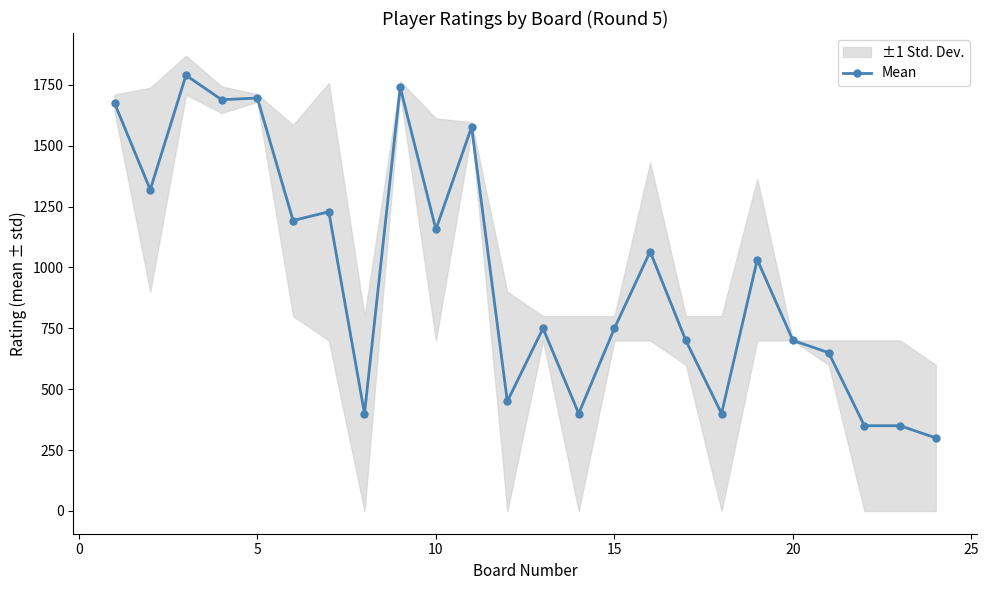

What is the highest value of the Mean series?

1789.0